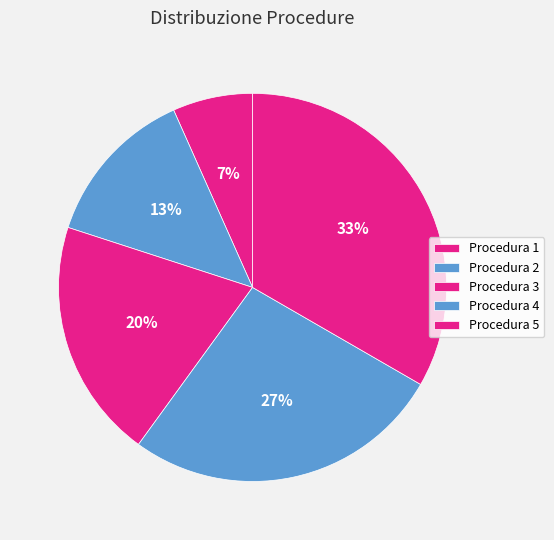

True or false: Procedura 4 accounts for 40% of the total.

False